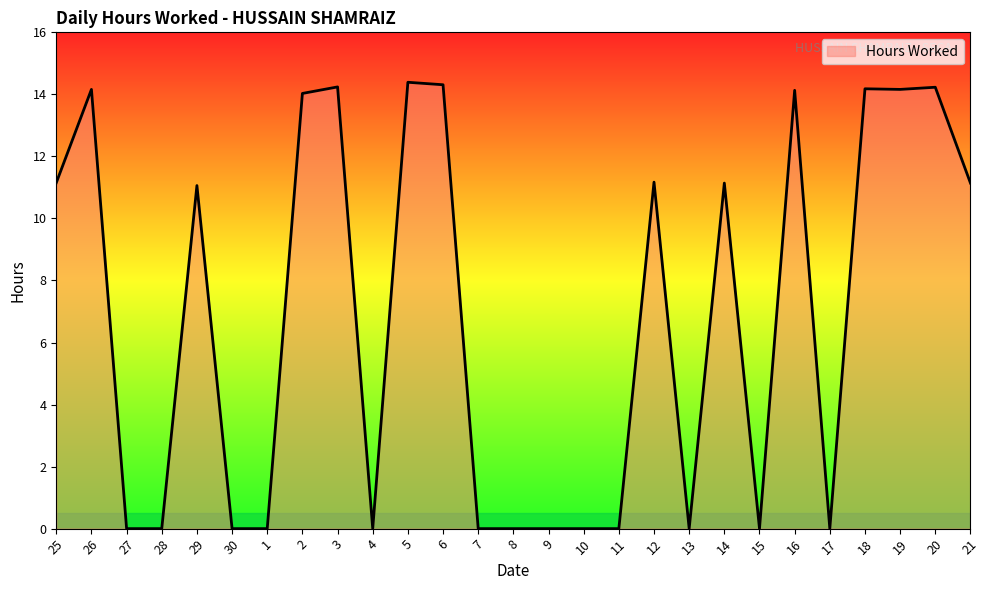

True or false: the data shows 24.0 at 18.

False